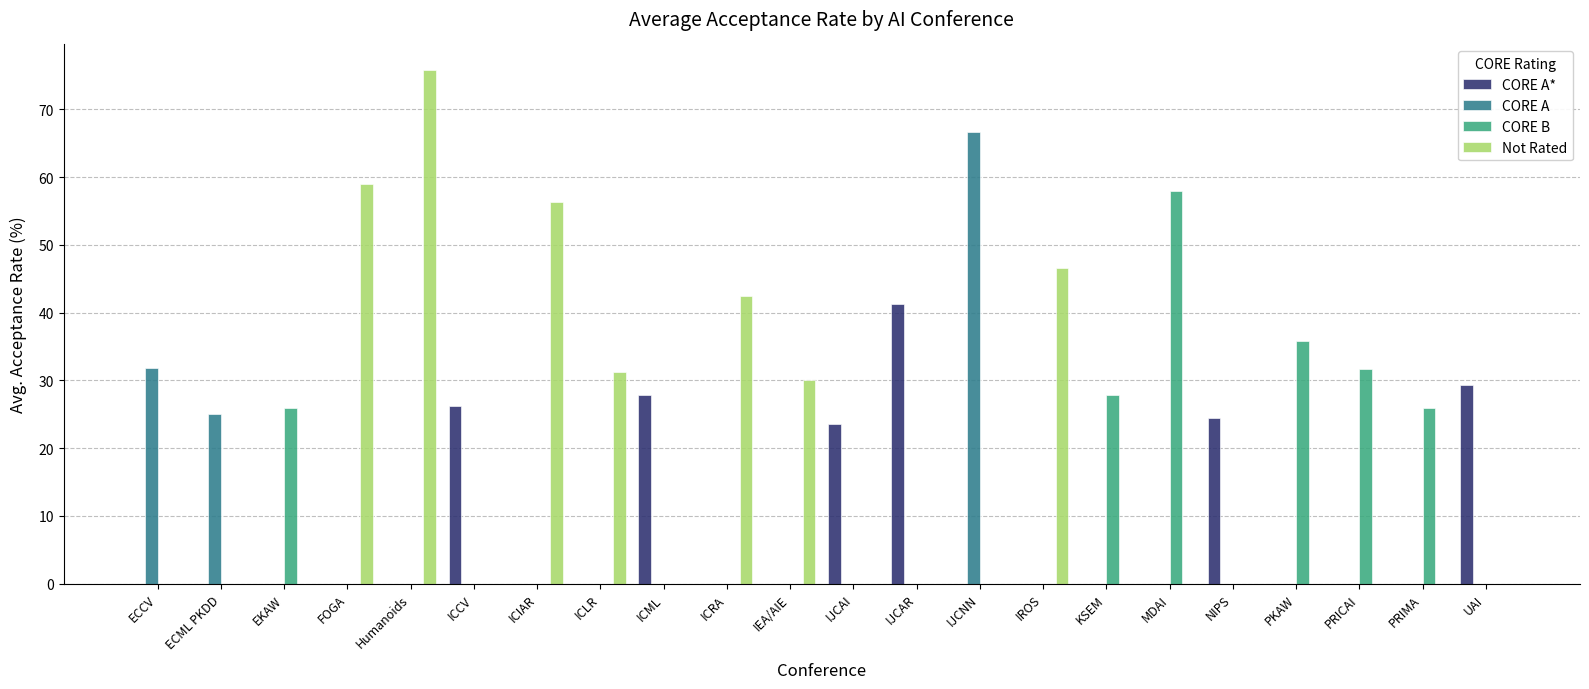

What is the maximum value for Not Rated?

75.8